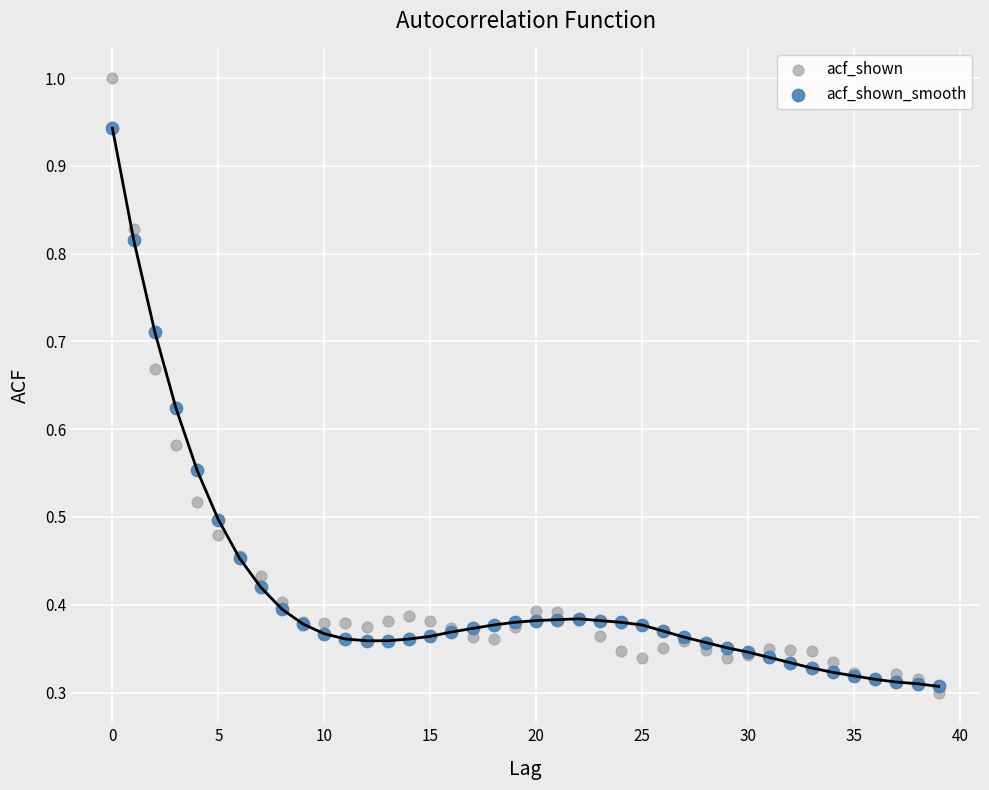

Which series reaches the minimum Y coordinate?

acf_shown